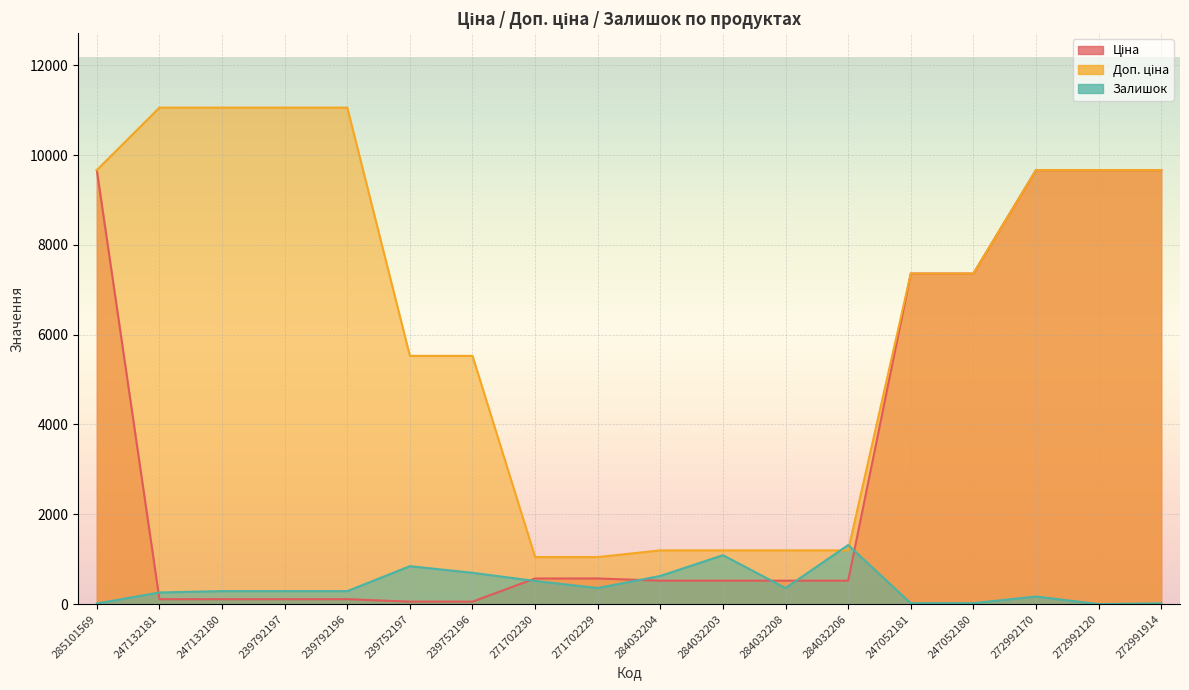

List the labels in order of Доп. ціна value, smallest first.

271702230, 271702229, 284032204, 284032203, 284032208, 284032206, 239752197, 239752196, 247052181, 247052180, 285101569, 272992170, 272992120, 272991914, 247132181, 247132180, 239792197, 239792196